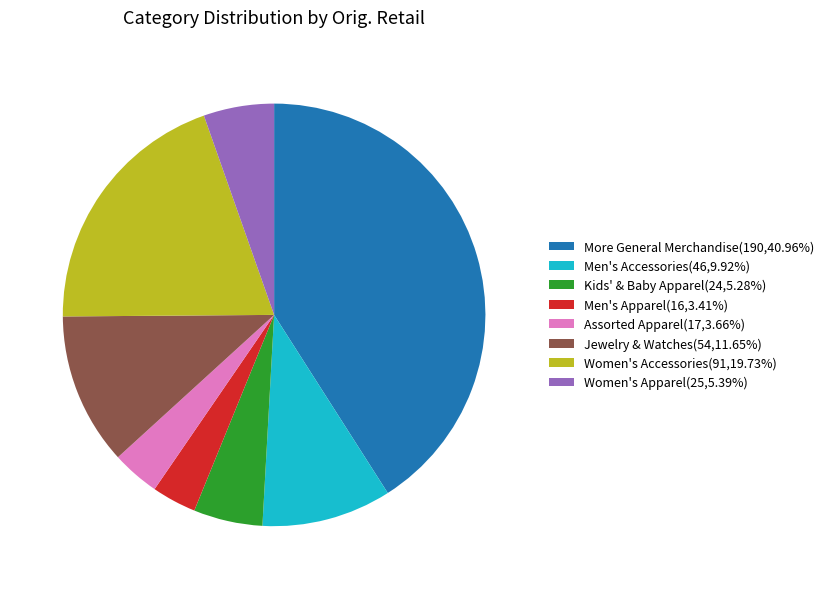

Does Kids' & Baby Apparel(24,5.28%) represent more than half of the total?

No